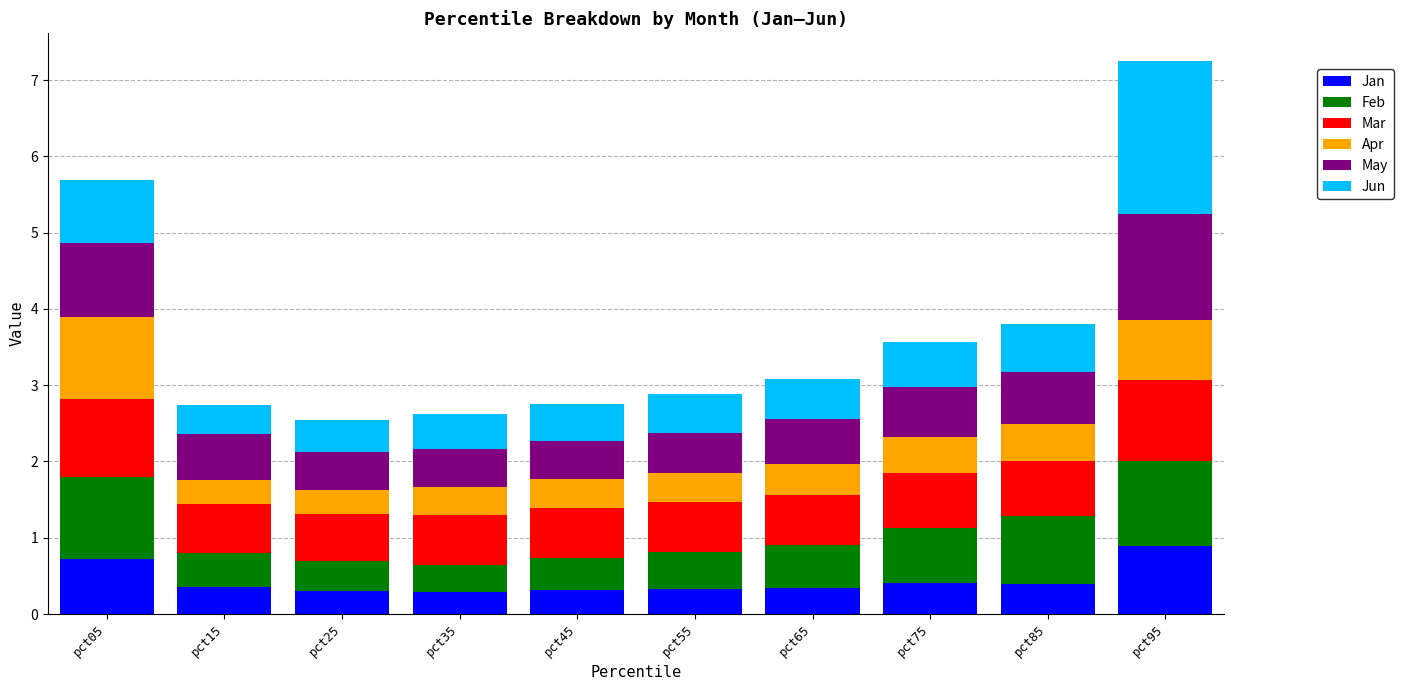

At which label does Jan reach its peak?

pct95